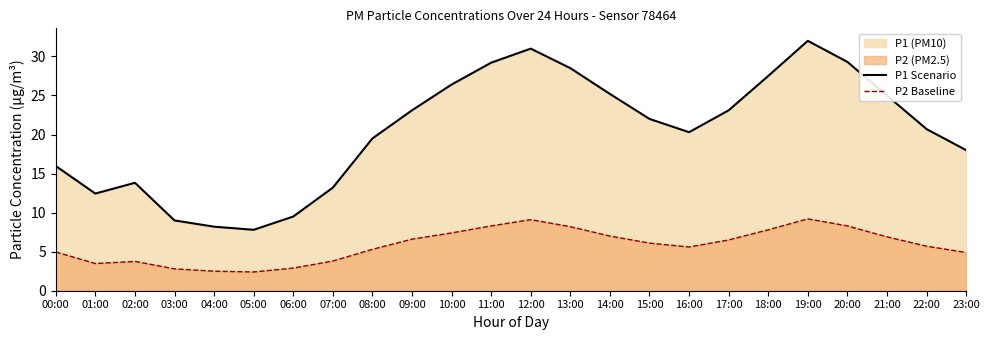

List the series in order of their overall mean, highest first.

P1 Scenario, P2 Baseline